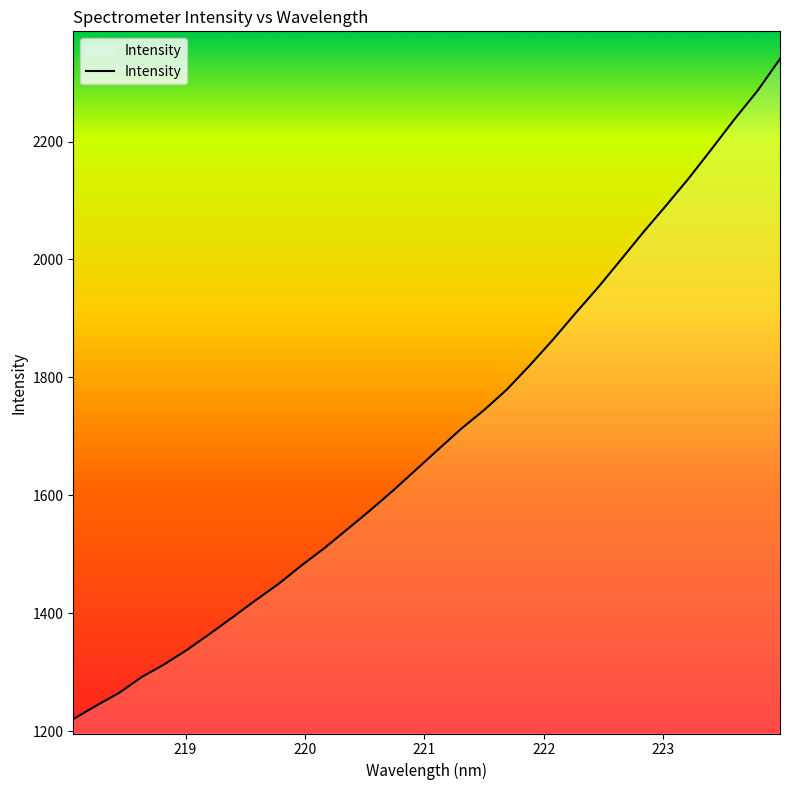

What is the maximum value shown in the chart?

2340.0